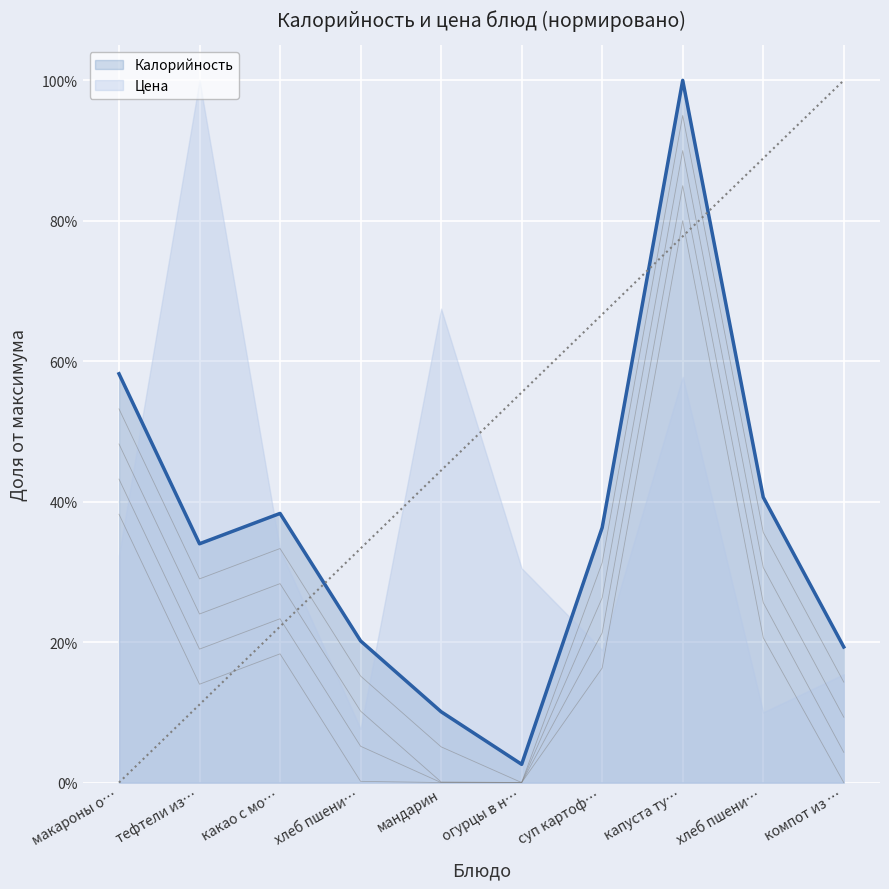

Reading right to left, what are all the values shown in this chart?

0.2	0.4	1.0	0.4	0.0	0.1	0.2	0.4	0.3	0.6